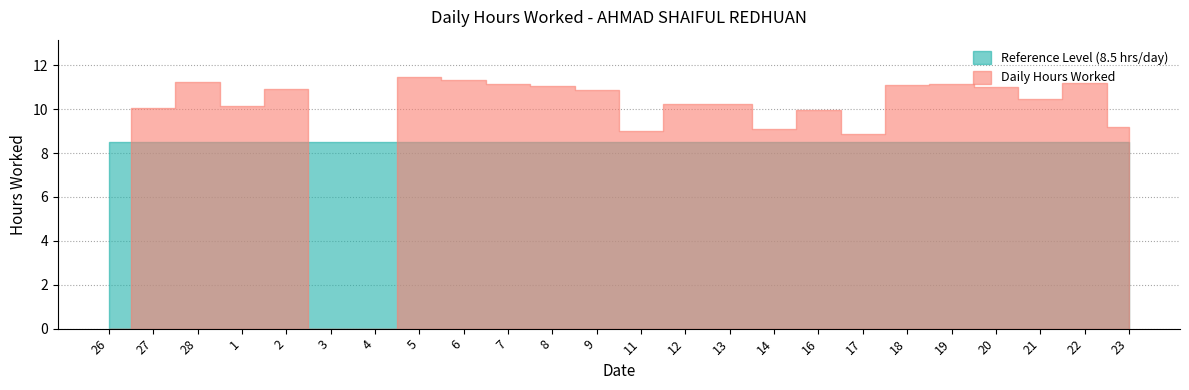

The Daily Hours Worked series shows 10.9 at 9. True or false?

True